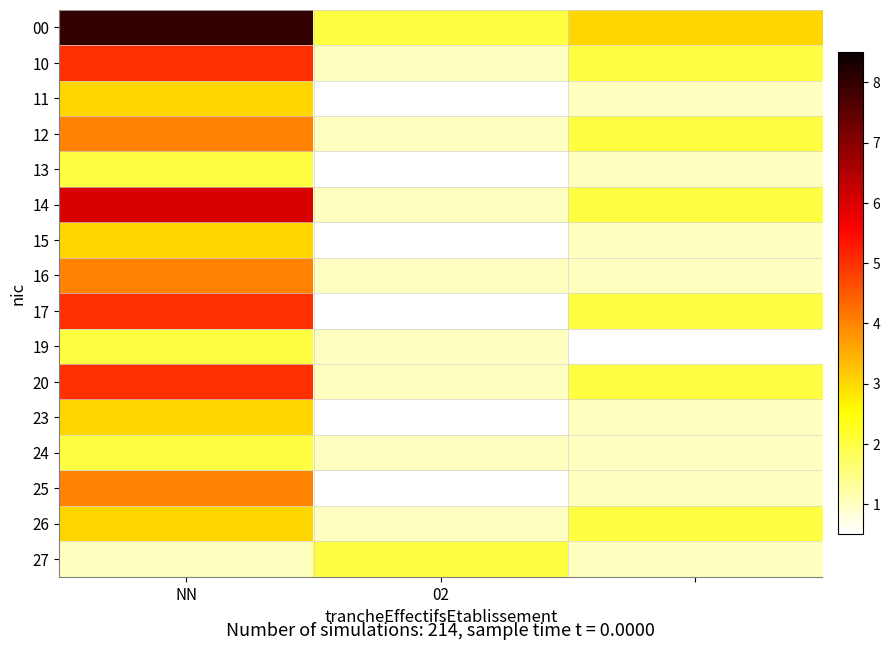

How many data points does each series have?

3